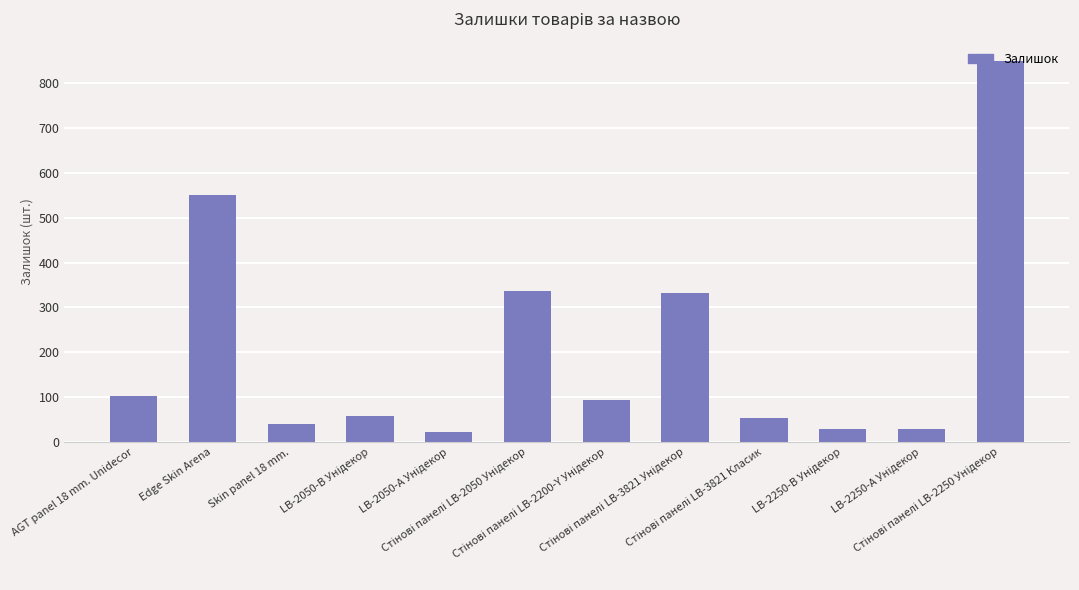

Does the chart contain stacked bars?

No